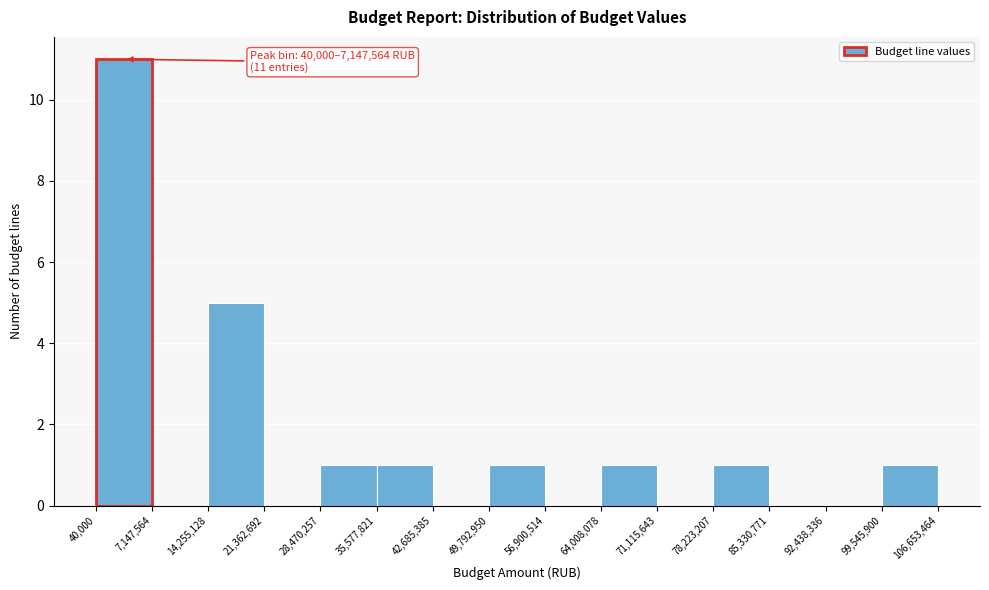

Which range on the x-axis has the tallest bar?

40,000 to 7,147,564